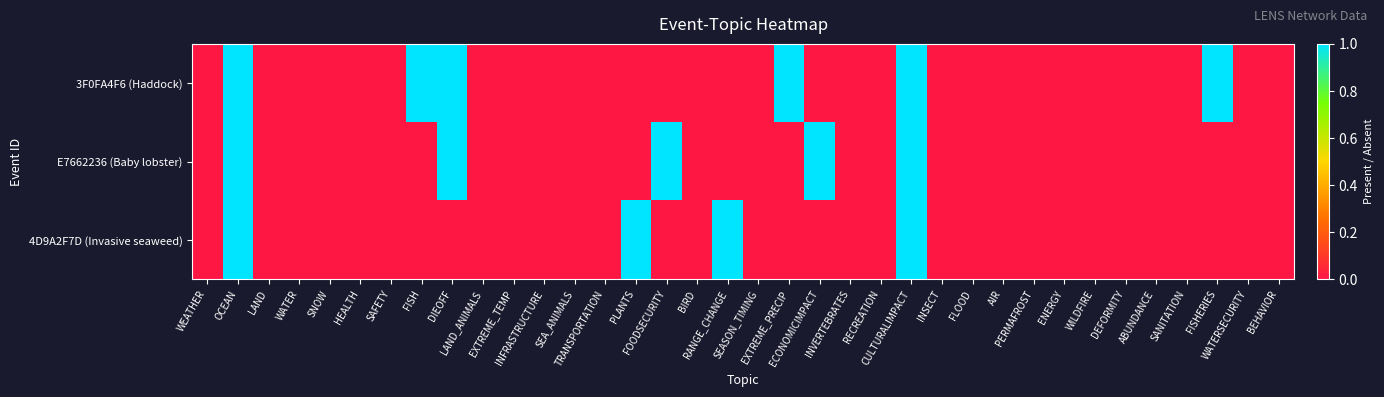

At which category is the sum across all series the highest?

OCEAN